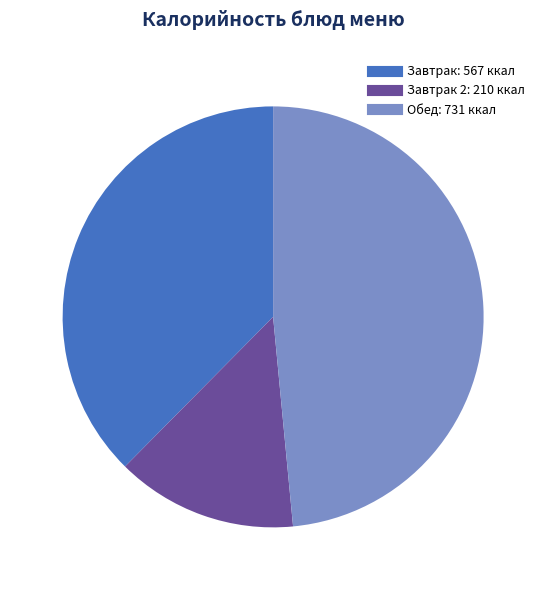

Is there any slice that represents more than half of the pie?

No